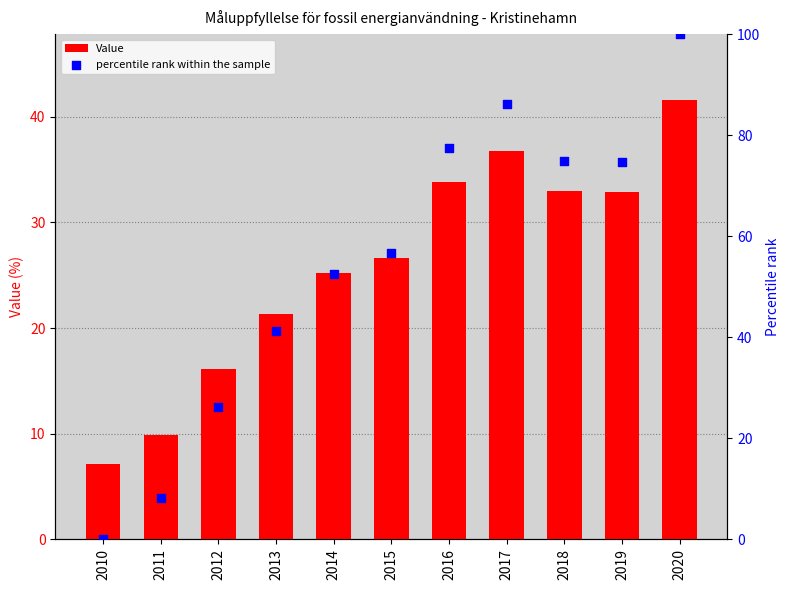

Which series has the largest Y range (max minus min)?

percentile rank within the sample